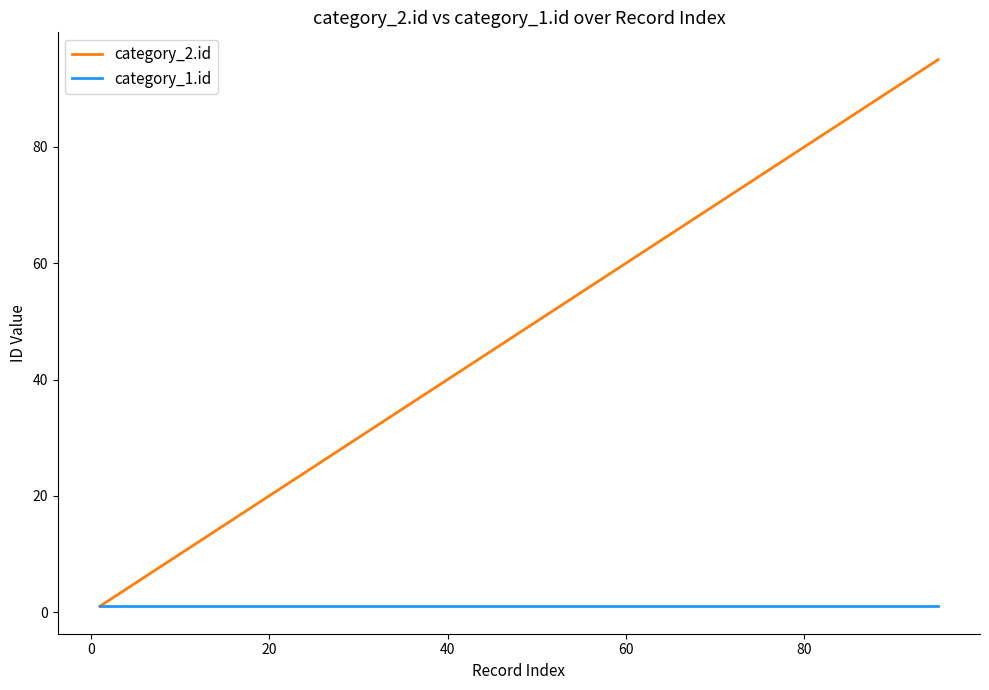

Rank the series by their average value, from lowest to highest.

category_1.id, category_2.id